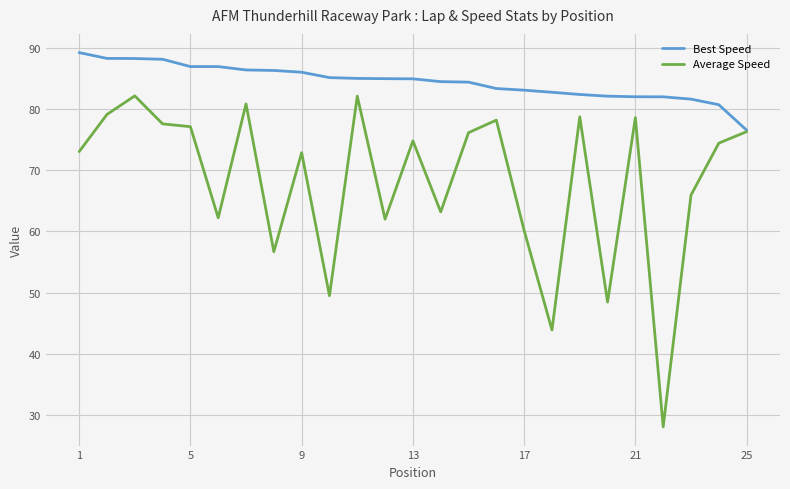

Count the number of data series in this chart.

2